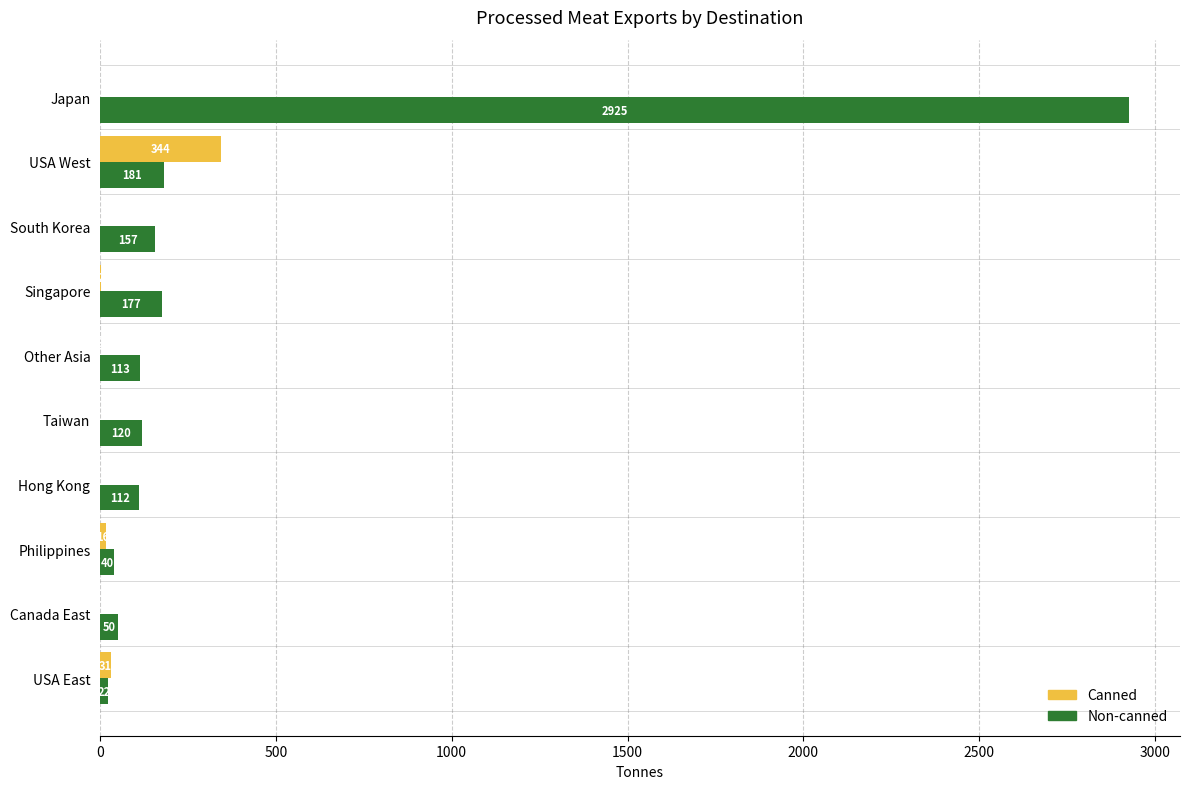

At which category is the sum across all series the highest?

Japan